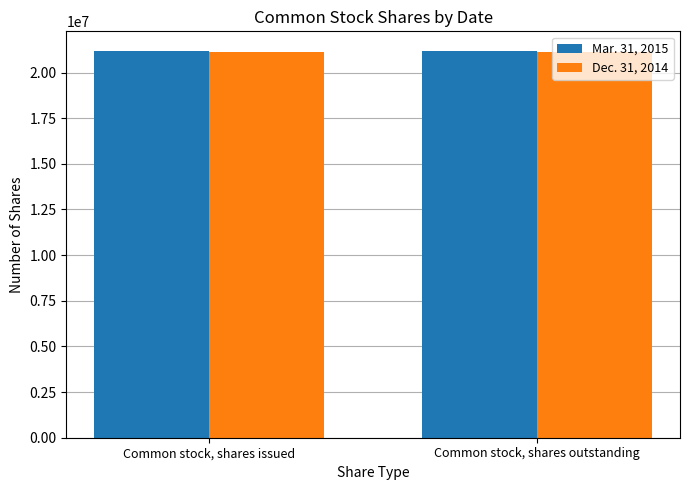

The value of Dec. 31, 2014 at Common stock, shares issued is 21150486. True or false?

True